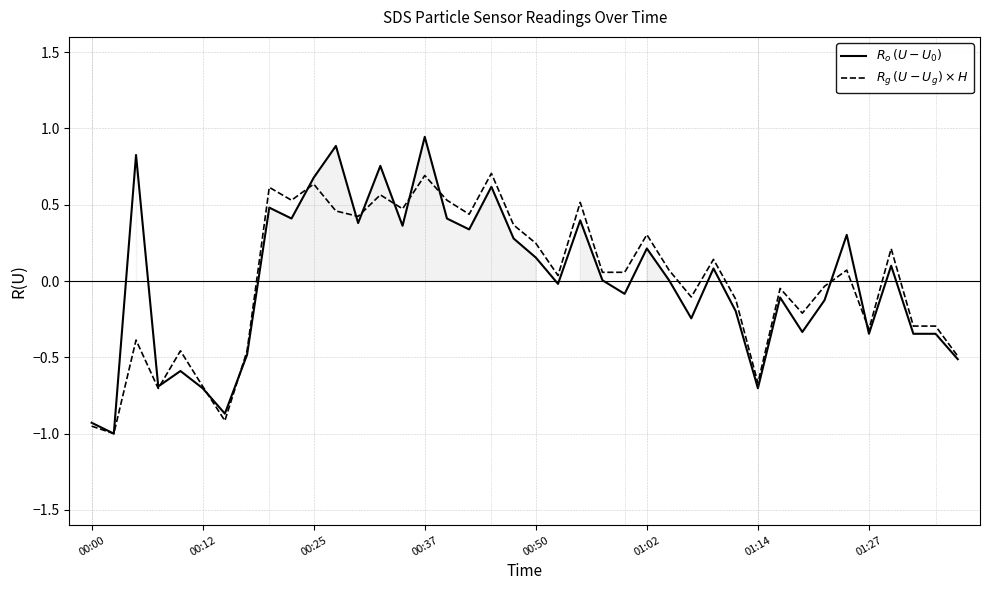

How many values in the $R_o\,(U-U_0)$ series are below 0?

19